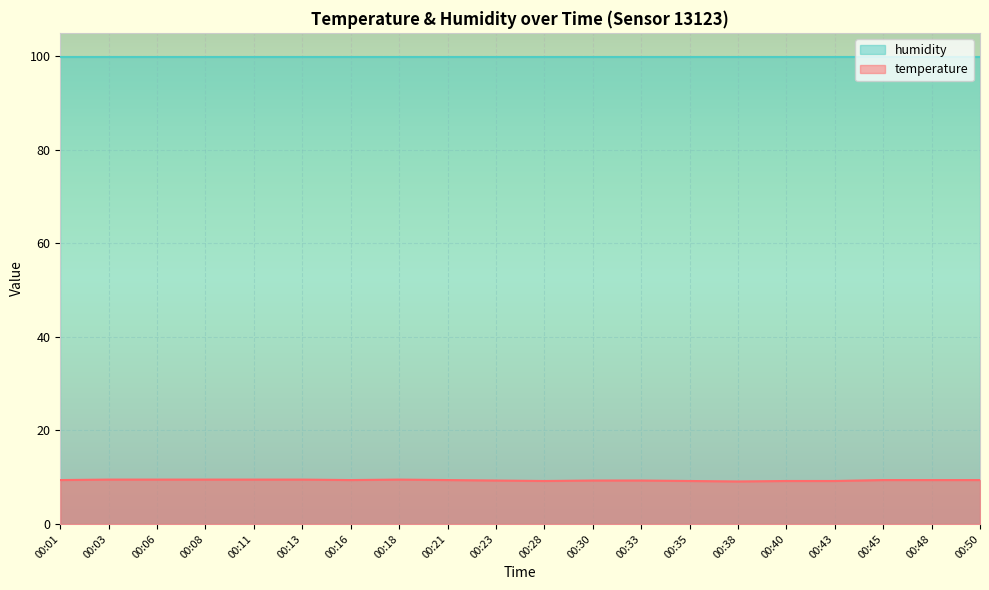

The value of humidity at 00:18 is 99.9. True or false?

True